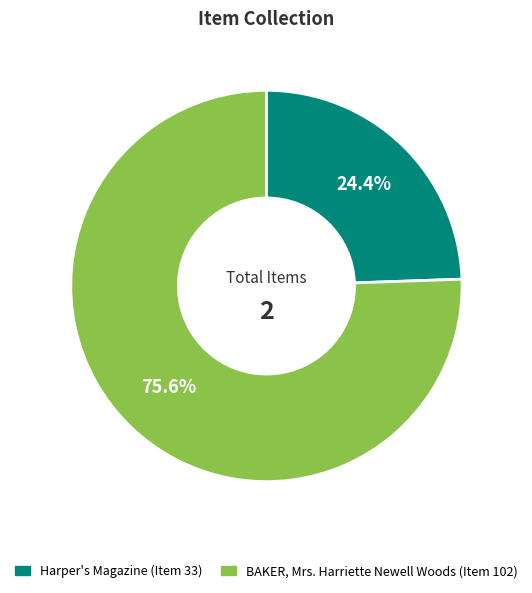

Which category accounts for the majority?

BAKER, Mrs. Harriette Newell Woods (Item 102)